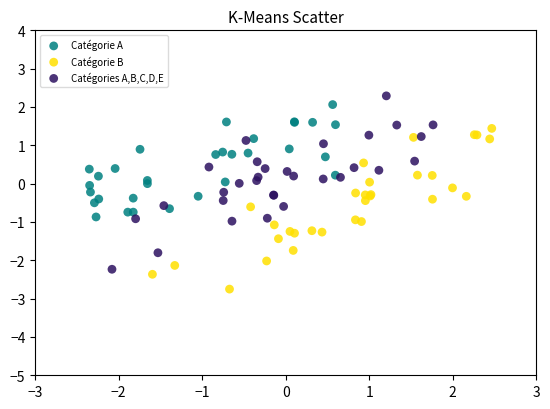

Which series contains the lowest Y value?

Catégorie B